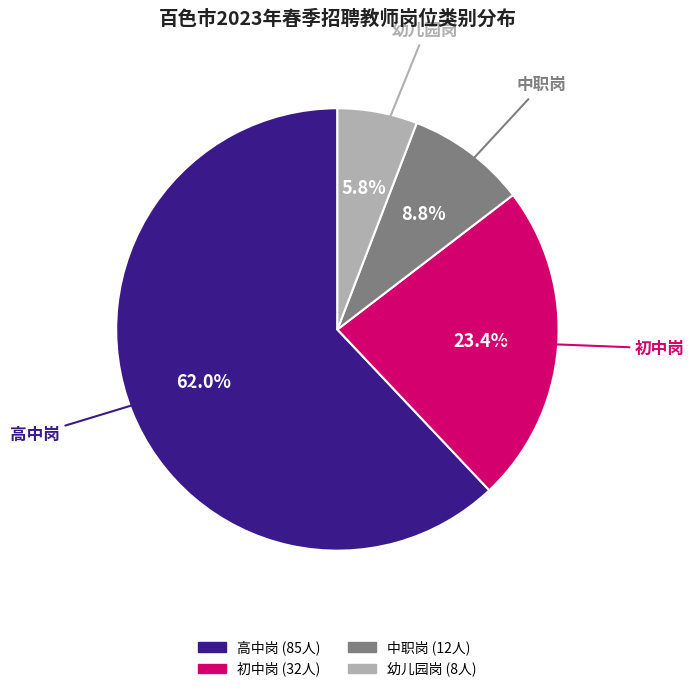

Rank the categories by value from highest to lowest.

高中岗, 初中岗, 中职岗, 幼儿园岗